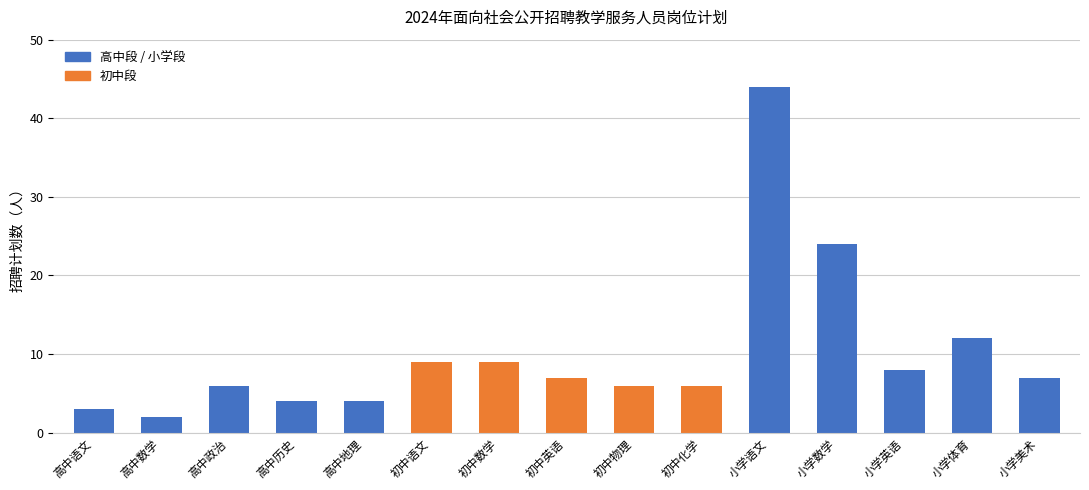

Which series changed the most between 高中语文 and 高中数学?

小学段